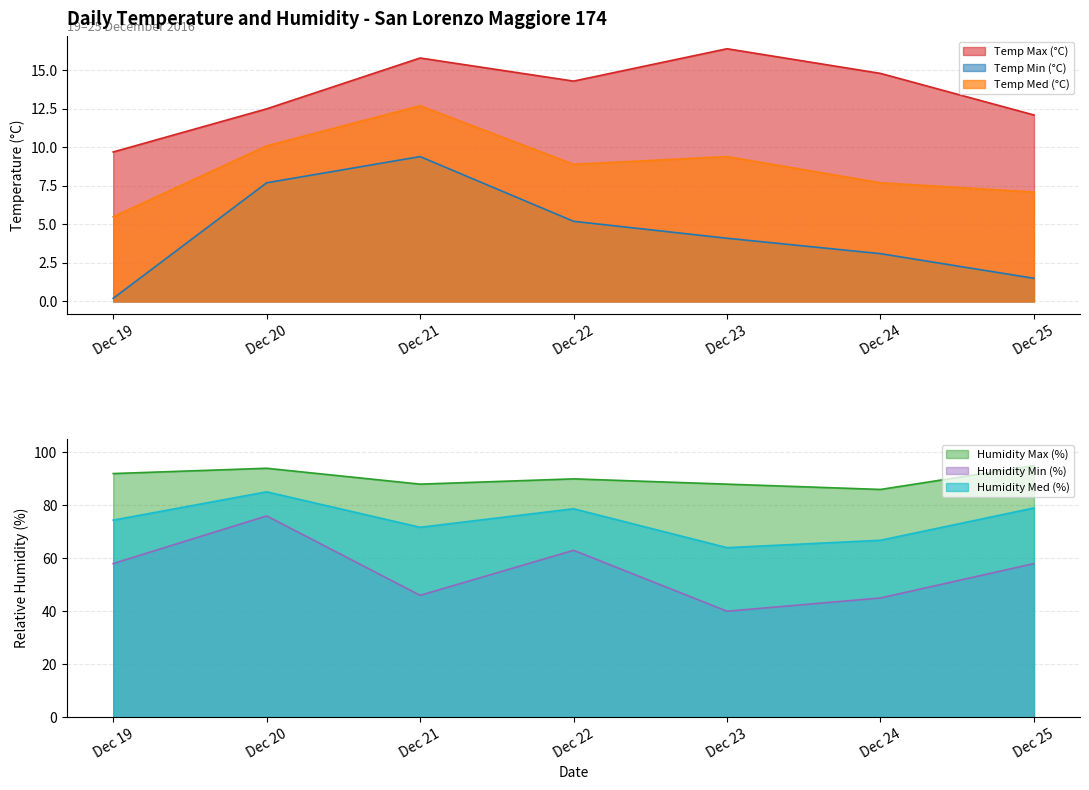

Is the value of Temp Min (°C) at Dec 24 greater than the value of Temp Med (°C) at Dec 22?

No